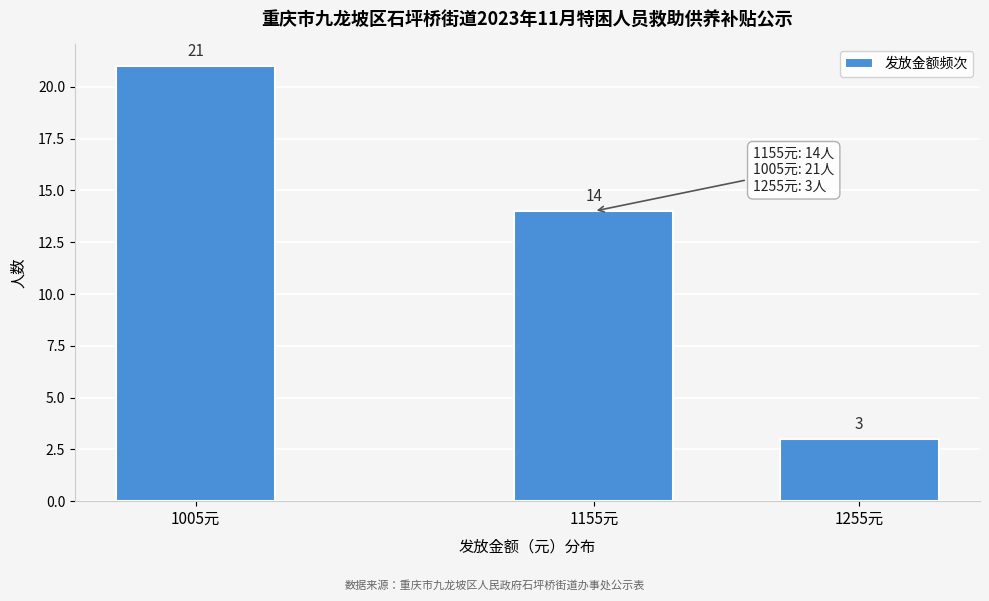

Reading left to right, transcribe all the data shown in this chart.

21	14	3